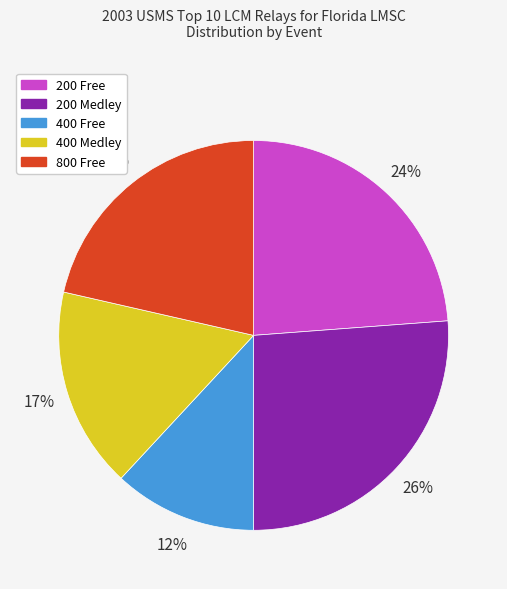

Rank the categories by value from highest to lowest.

200 Medley, 200 Free, 800 Free, 400 Medley, 400 Free